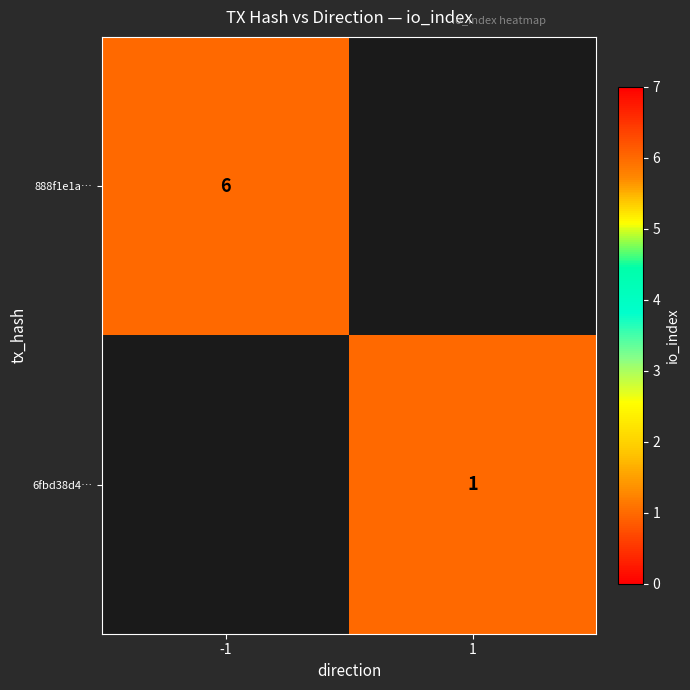

The value of 6fbd38d4… at 1 is 2. True or false?

False